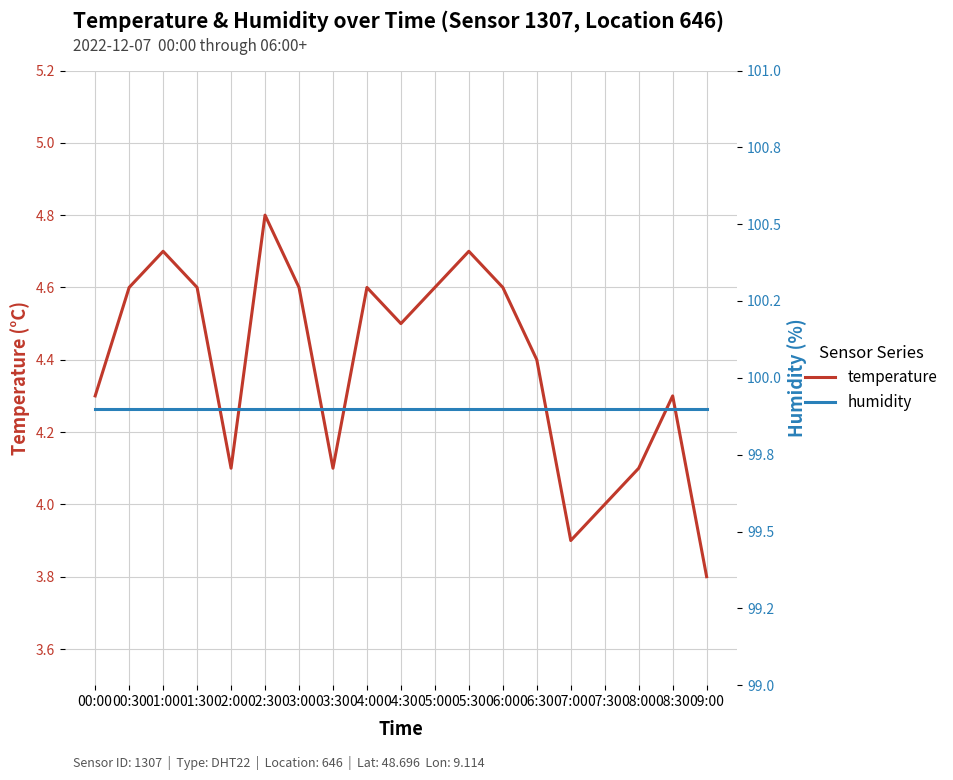

At how many categories does at least one series exceed 41?

19